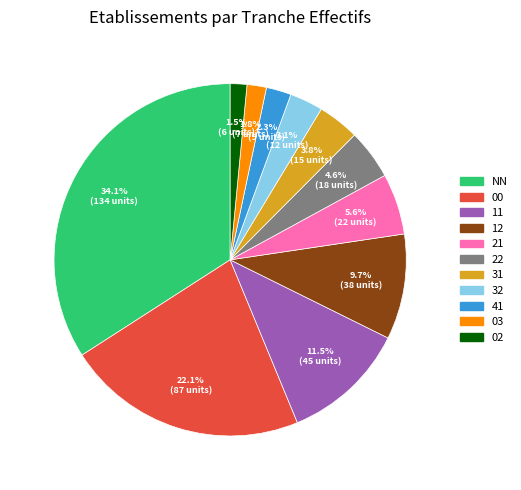

Is there any slice that represents more than half of the pie?

No